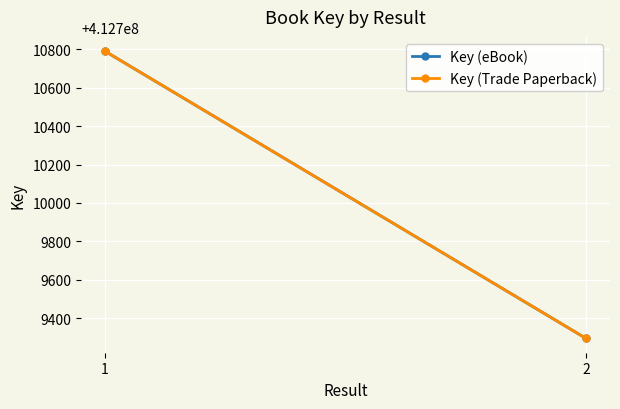

What is the greatest value displayed?

412710789